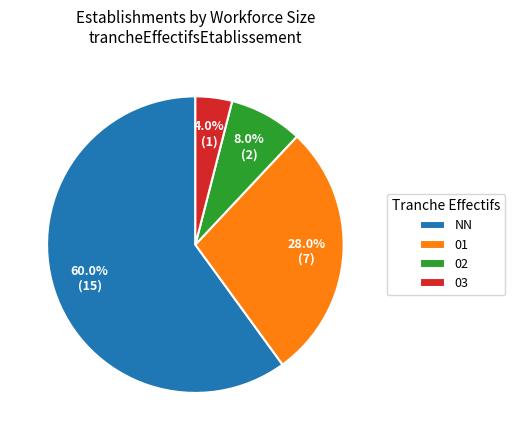

What portion of the pie excludes 03?

96.0%